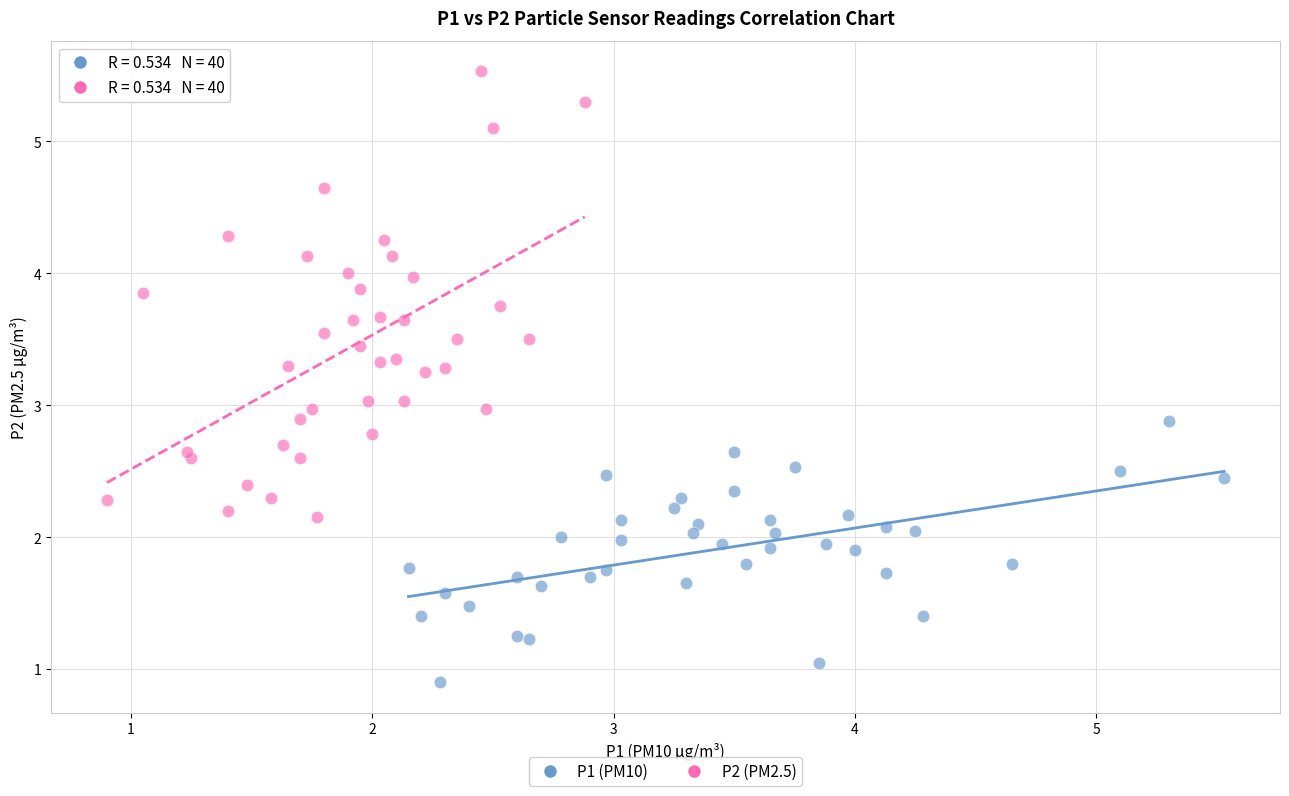

Which series reaches the minimum Y coordinate?

P1 (PM10)